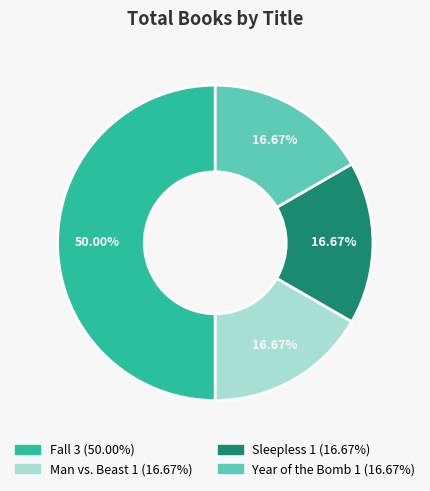

Does Man vs. Beast represent more than half of the total?

No